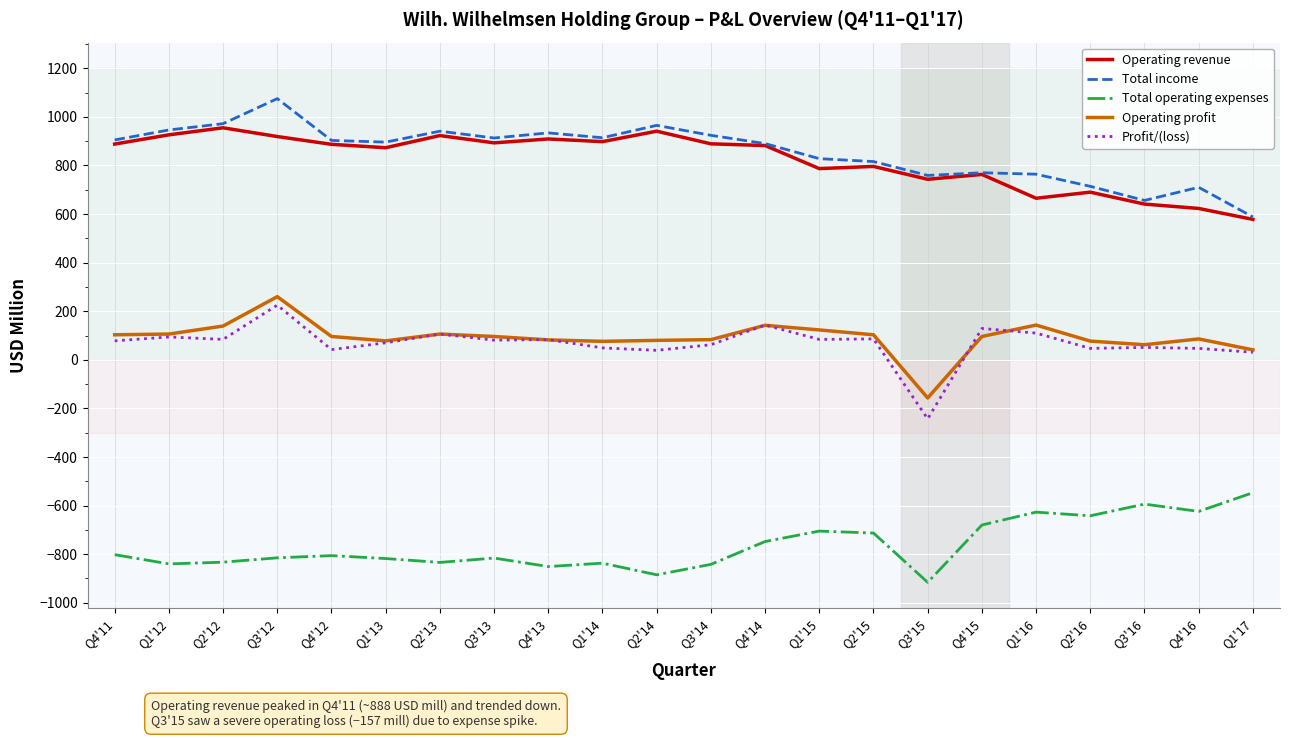

Count the number of data series in this chart.

5